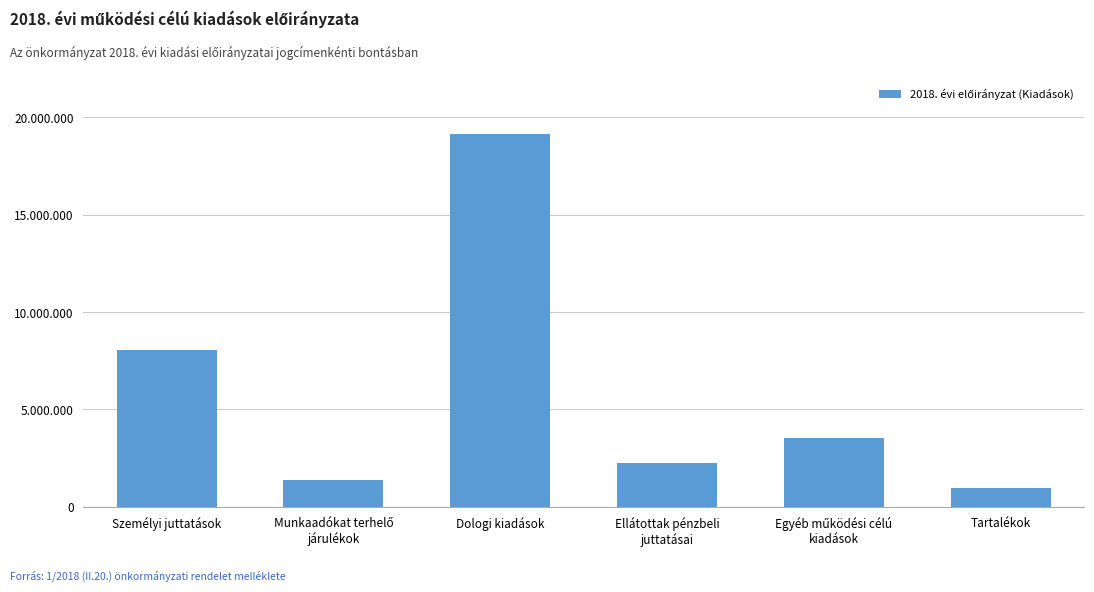

The value at Dologi kiadások is 19139575. True or false?

True